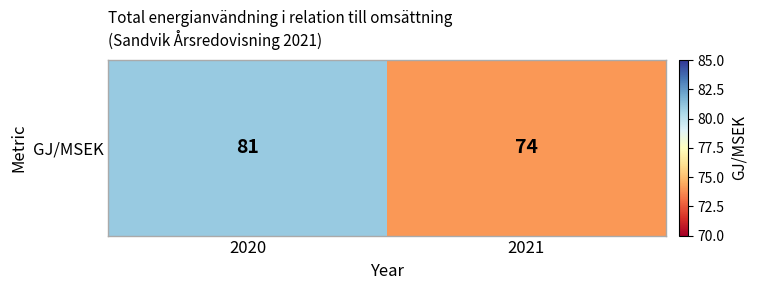

What is the average value?

78